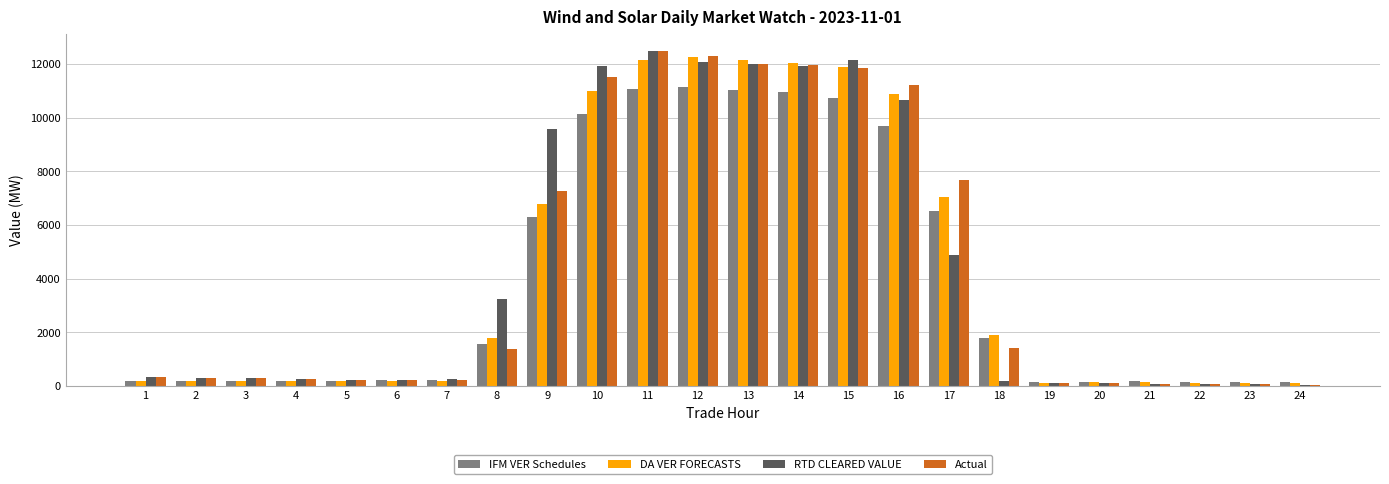

Where does the DA VER FORECASTS series first go above 210?

7